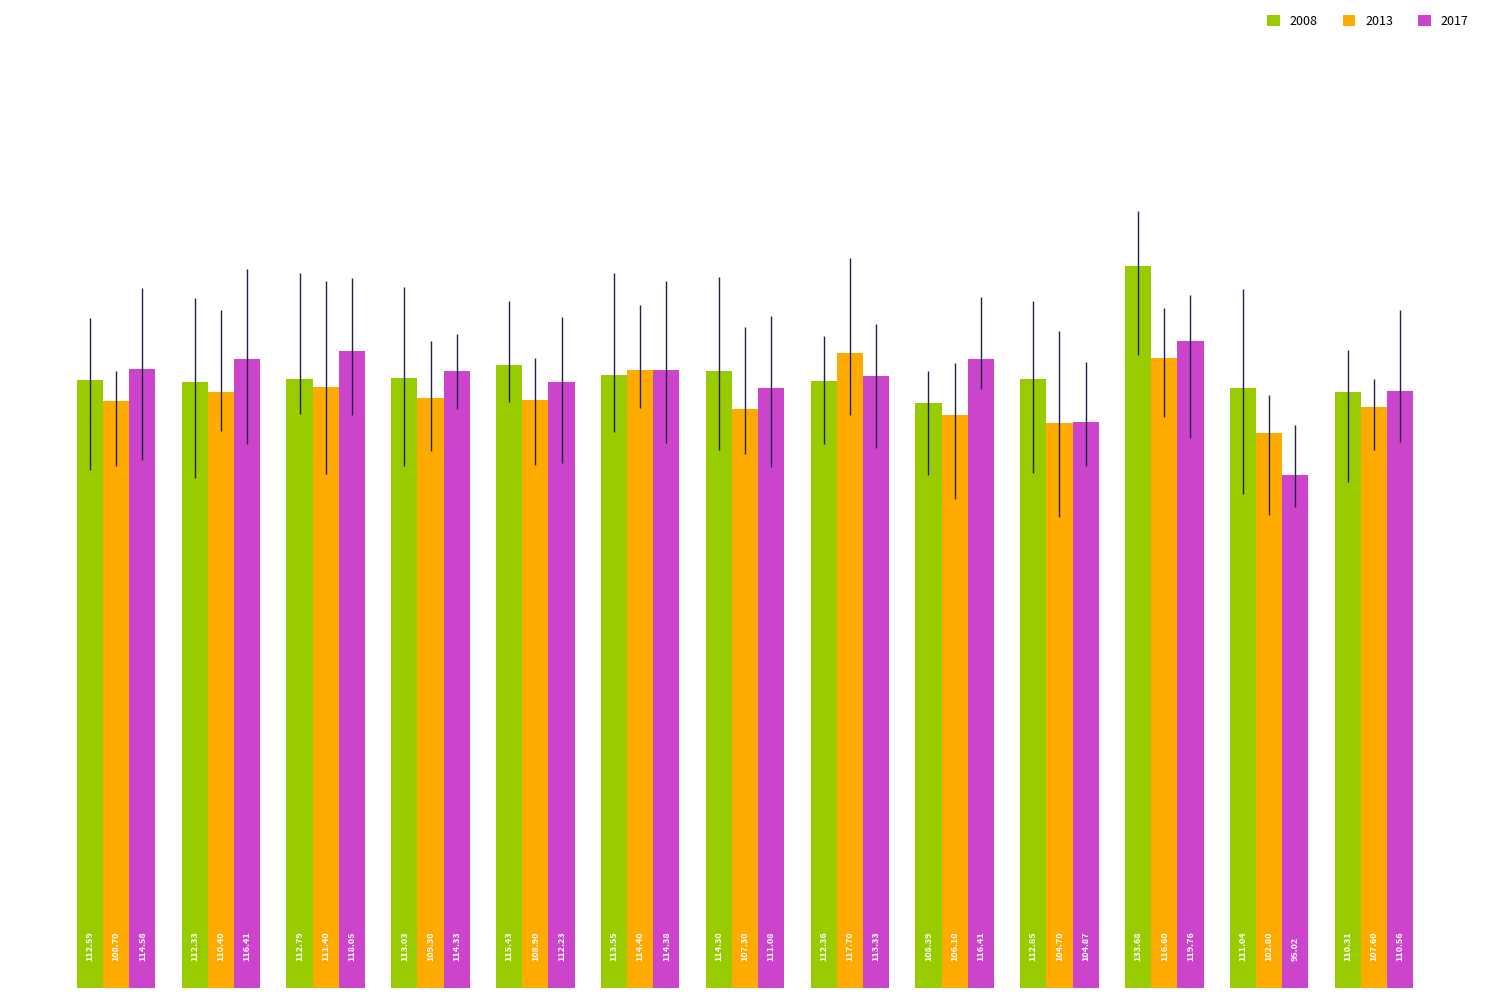

Is it true that 2017 equals 119.8 at Hungría?

True